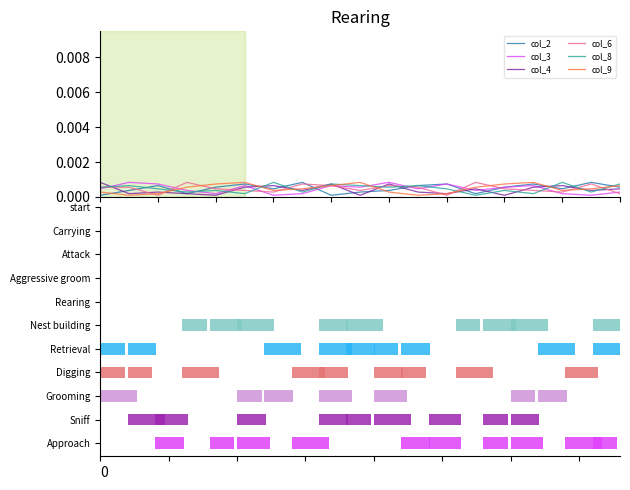

Count the col_4 values in the range 0 to 1.

19